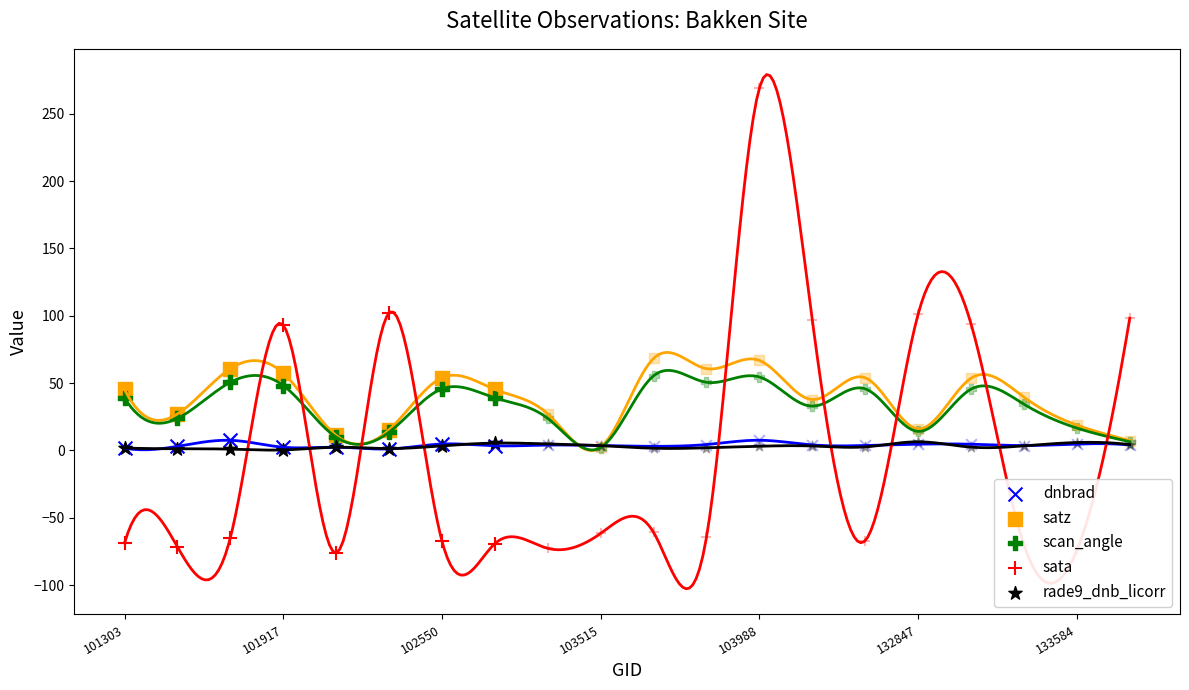

Is the value of scan_angle at 102550 greater than the value of sata at 133584?

Yes